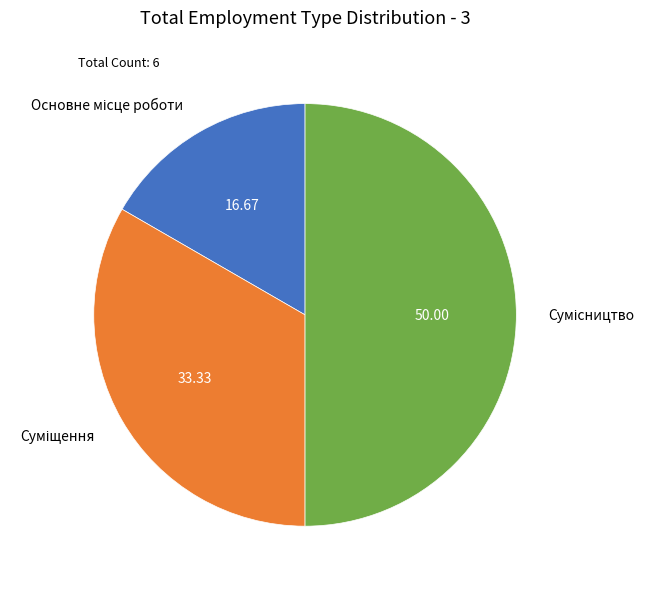

What percentage is the Суміщення slice, to the nearest percent?

33%